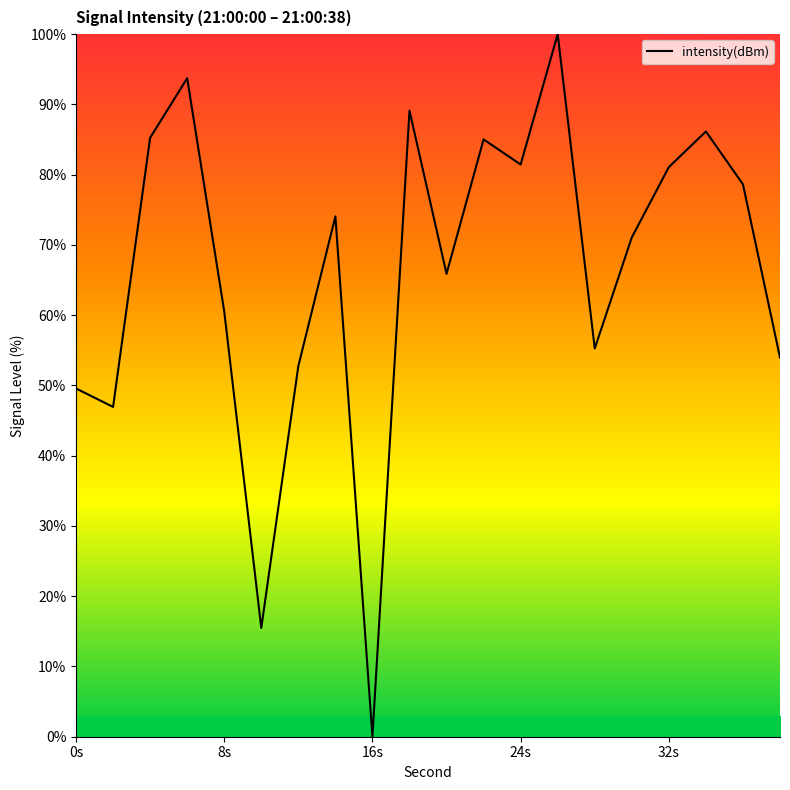

What is the sum of all values?

1326.0